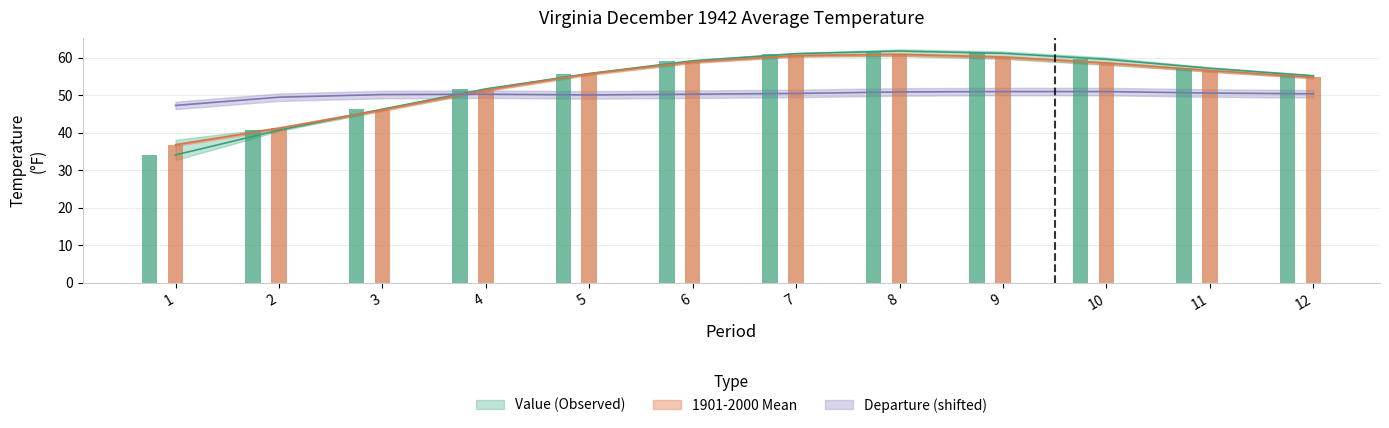

What is the value of the Departure bar at the 5th from the left?

50.1